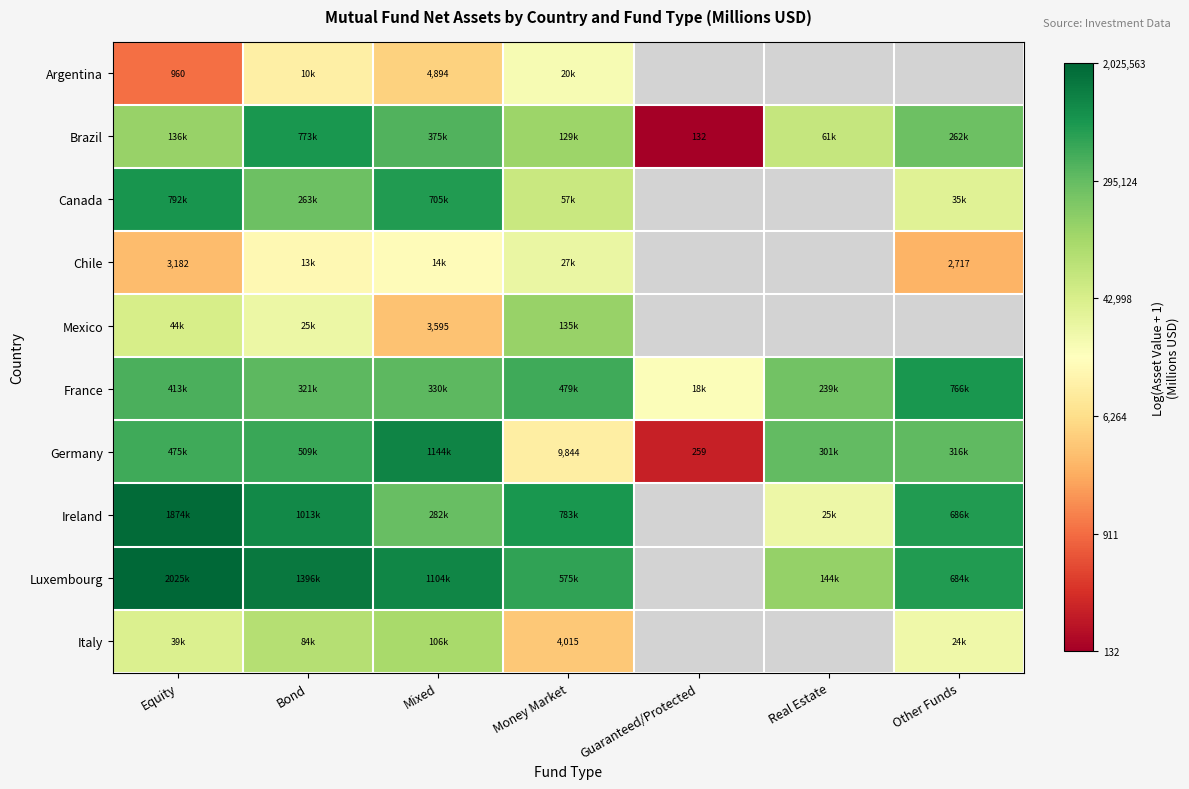

The value of Germany at Bond is 13.1. True or false?

True